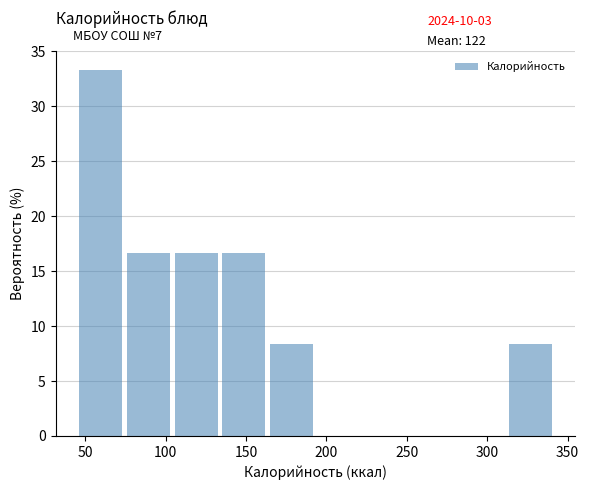

Over which range of the x-axis is the bar tallest?

45 to 75